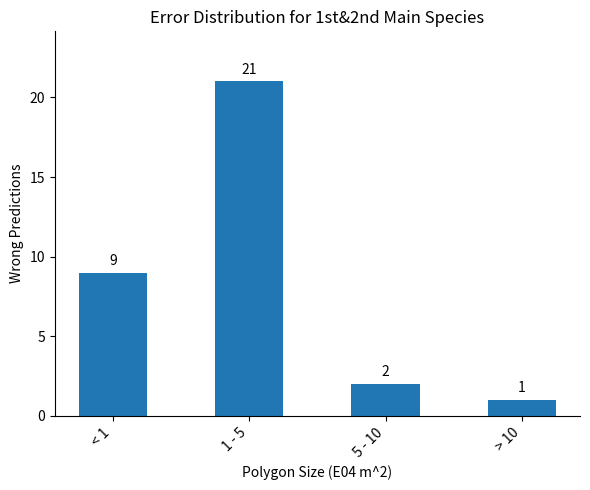

Reading left to right, list all the values displayed in this chart.

9	21	2	1